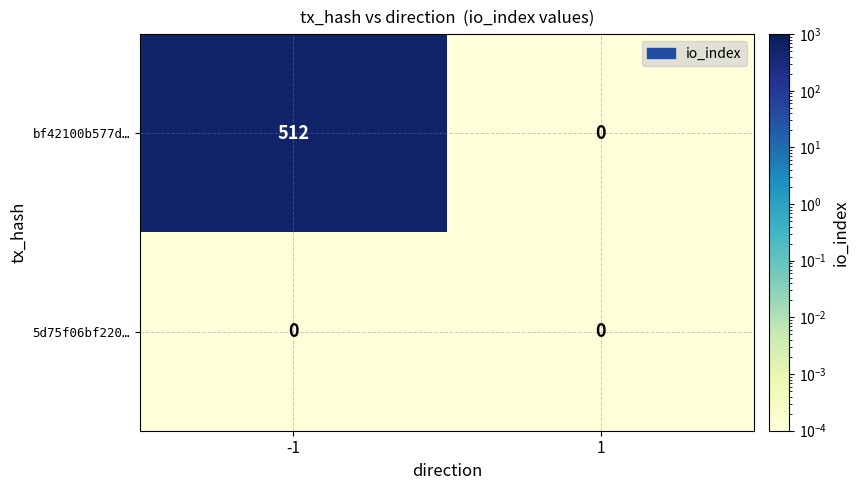

Is it true that bf42100b577d… equals 0 at 1?

True